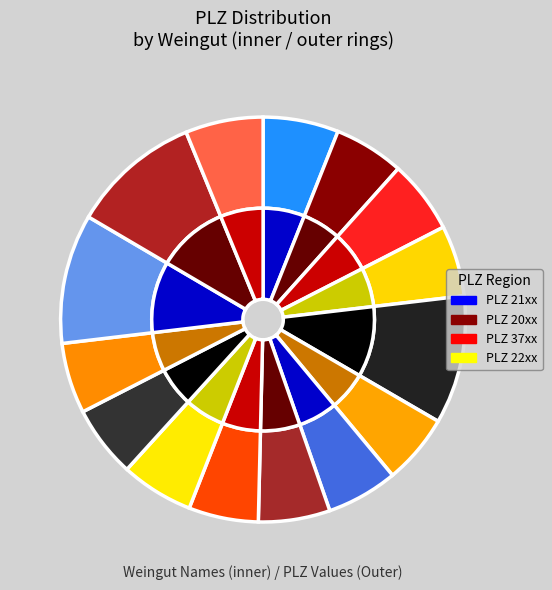

What is the change in value from Weingut Jatschka to Weinhof Koller?

-26